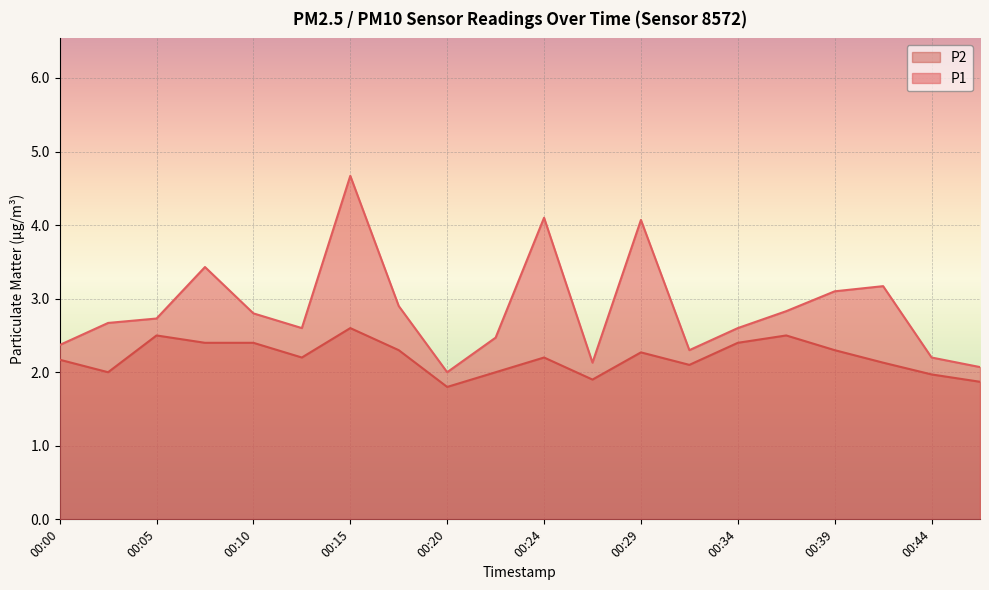

How many interior local peaks does the P2 series have?

5